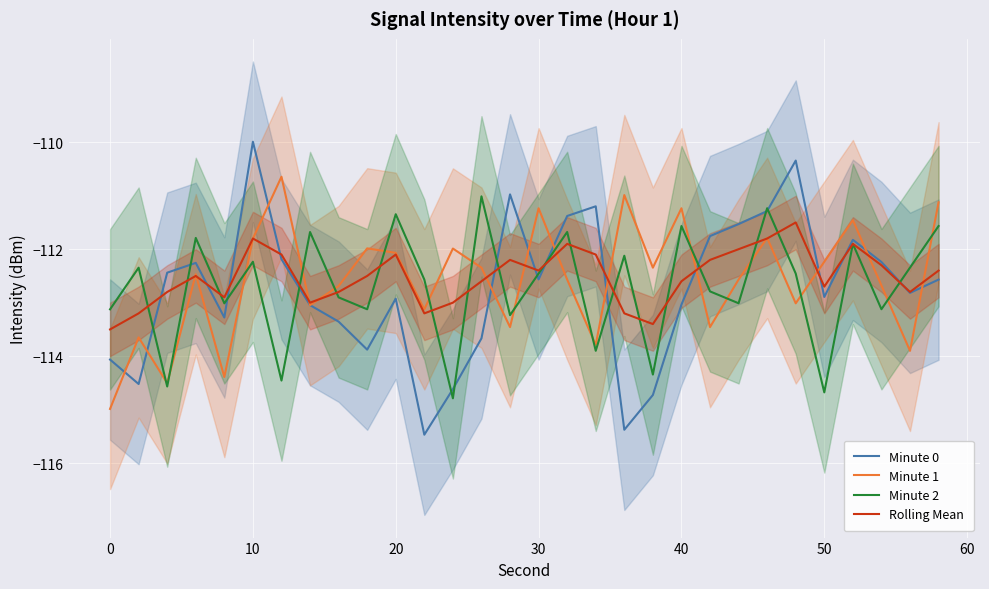

True or false: Minute 0 has a value of -180.6 at 0.

False